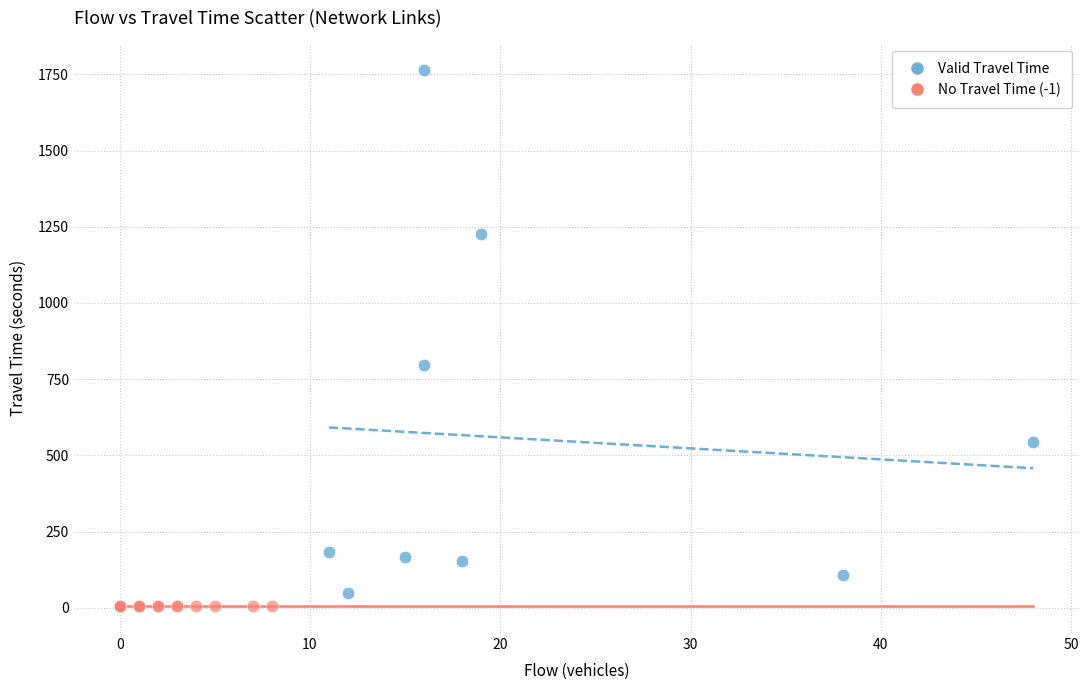

Which series reaches the maximum Y coordinate?

Valid Travel Time